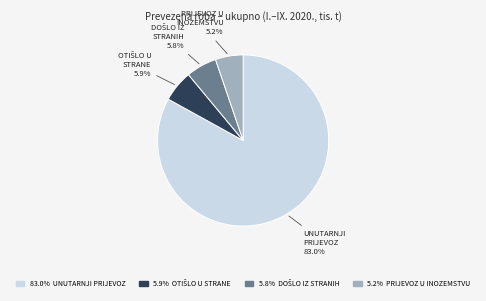

Count the number of slices in the pie.

4